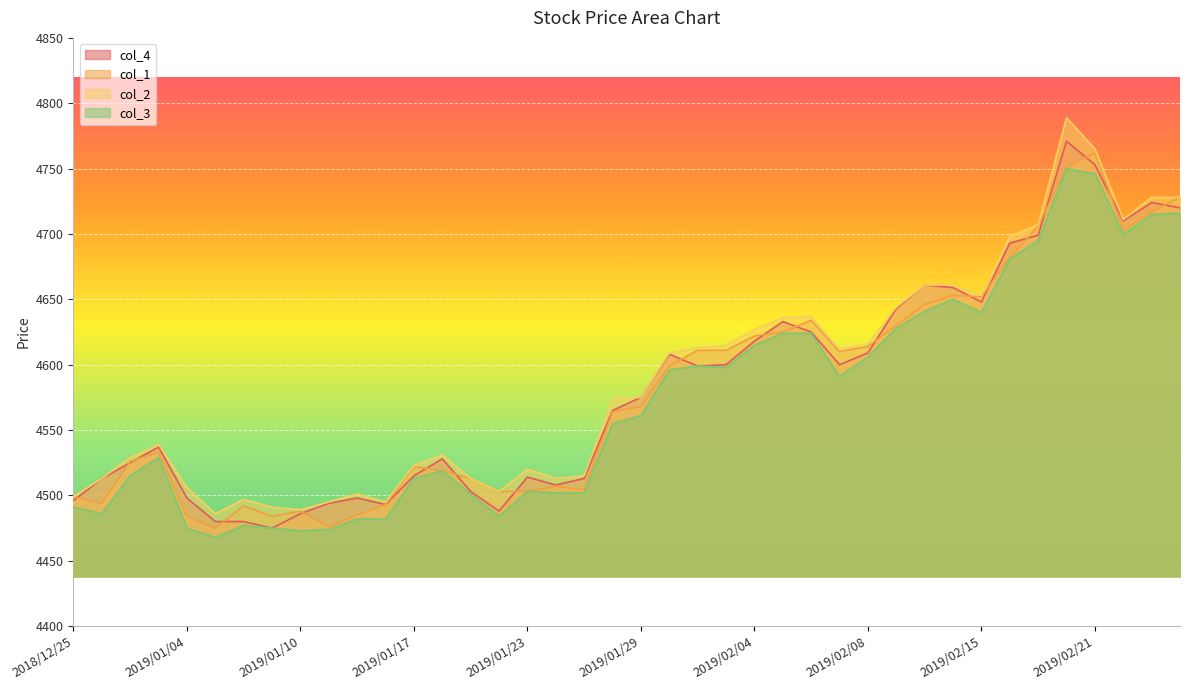

True or false: col_3 and col_1 intersect in this chart.

False